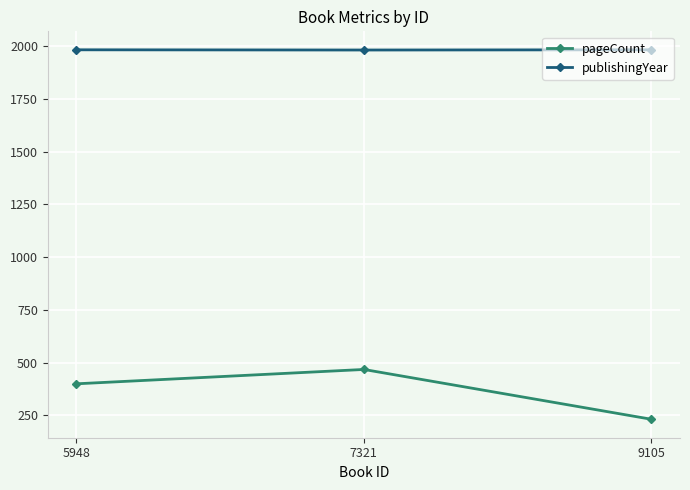

What is the sum of all pageCount values?

1100